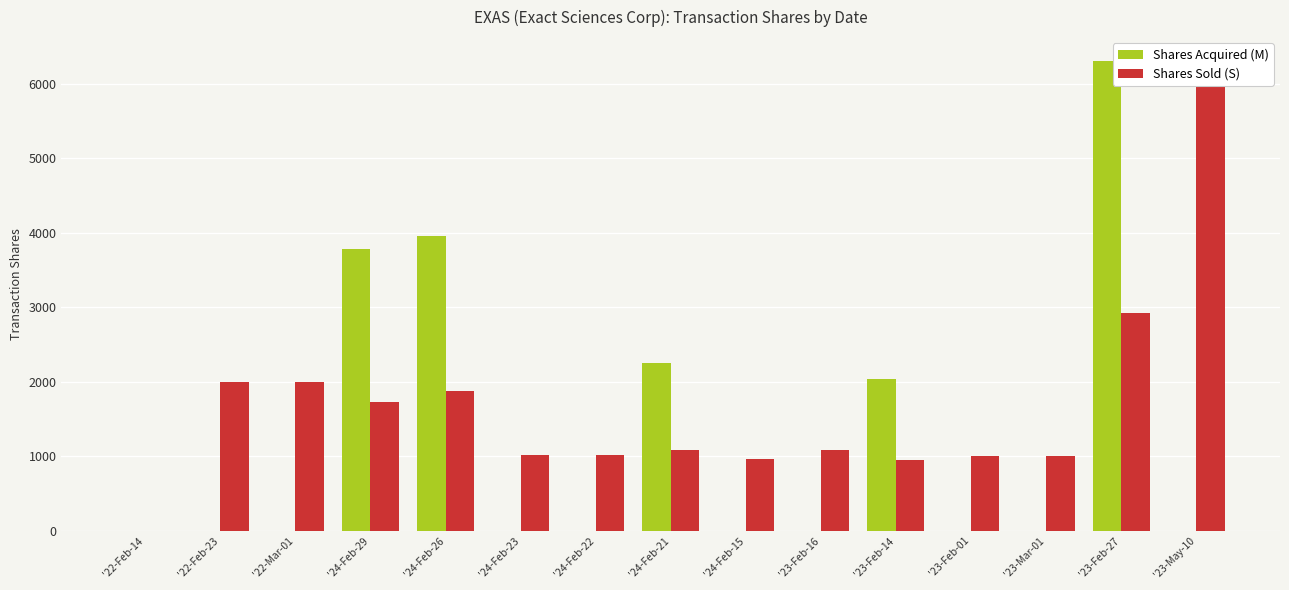

List the labels in order of Shares Acquired (M) value, largest first.

'23-Feb-27, '24-Feb-26, '24-Feb-29, '24-Feb-21, '23-Feb-14, '22-Feb-14, '22-Feb-23, '22-Mar-01, '24-Feb-23, '24-Feb-22, '24-Feb-15, '23-Feb-16, '23-Feb-01, '23-Mar-01, '23-May-10